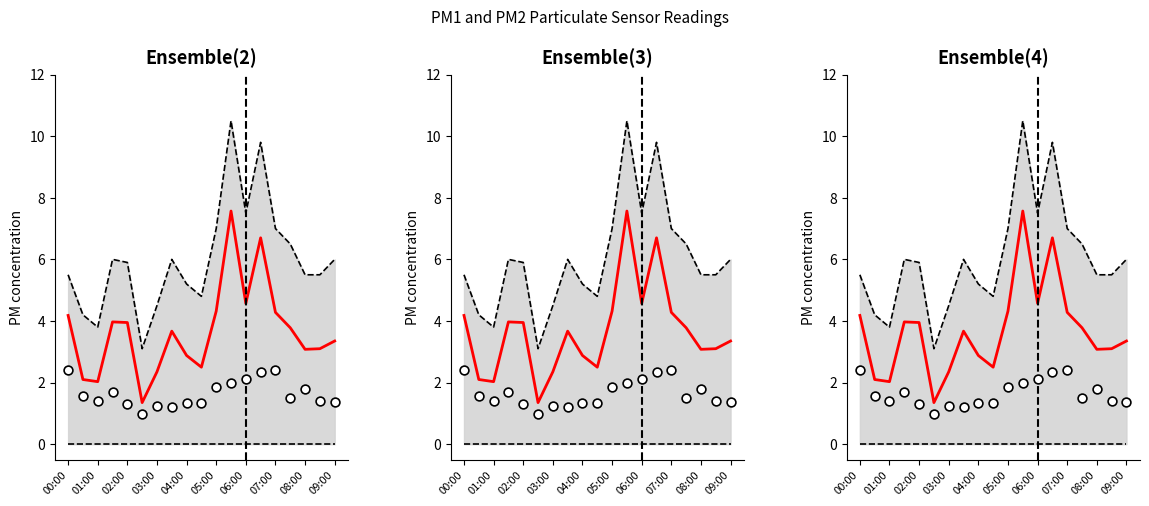

At how many categories does at least one series exceed 1?

19